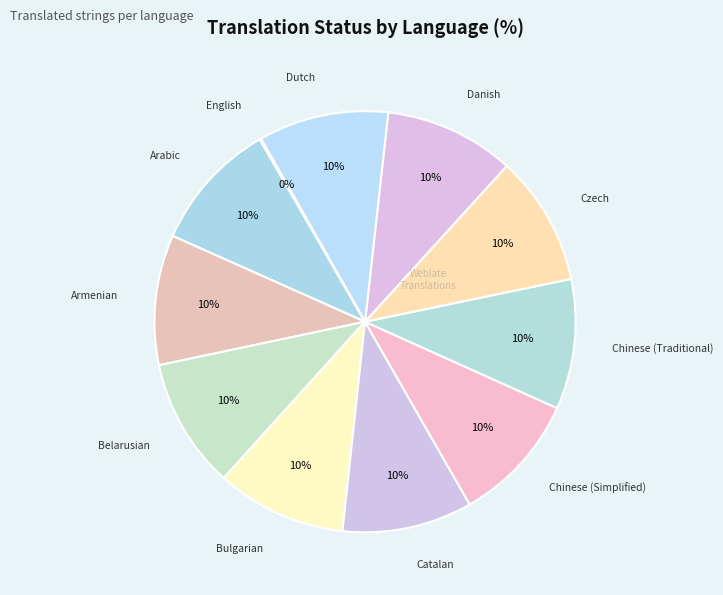

Is there any slice that represents more than half of the pie?

No